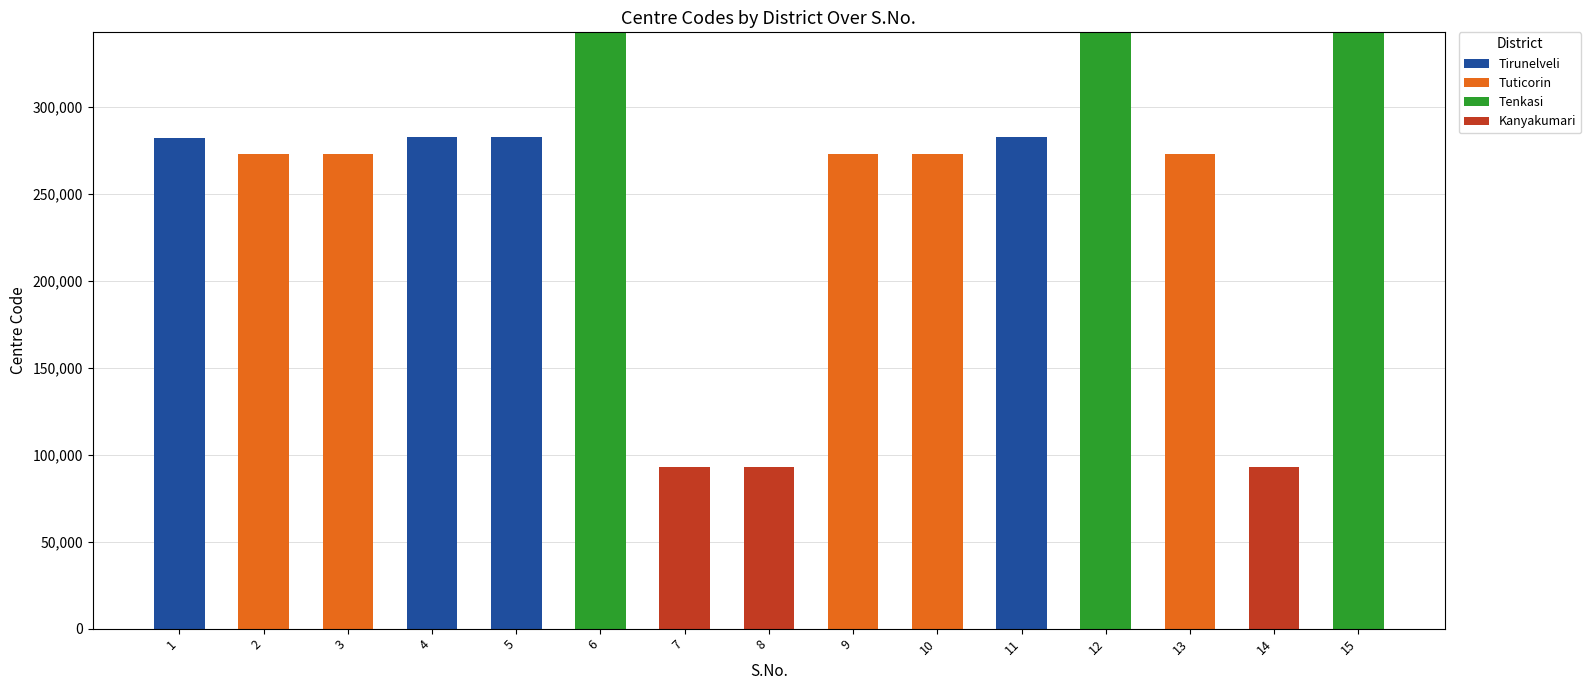

What are all the series names shown in the legend?

Tirunelveli, Tuticorin, Tenkasi, Kanyakumari